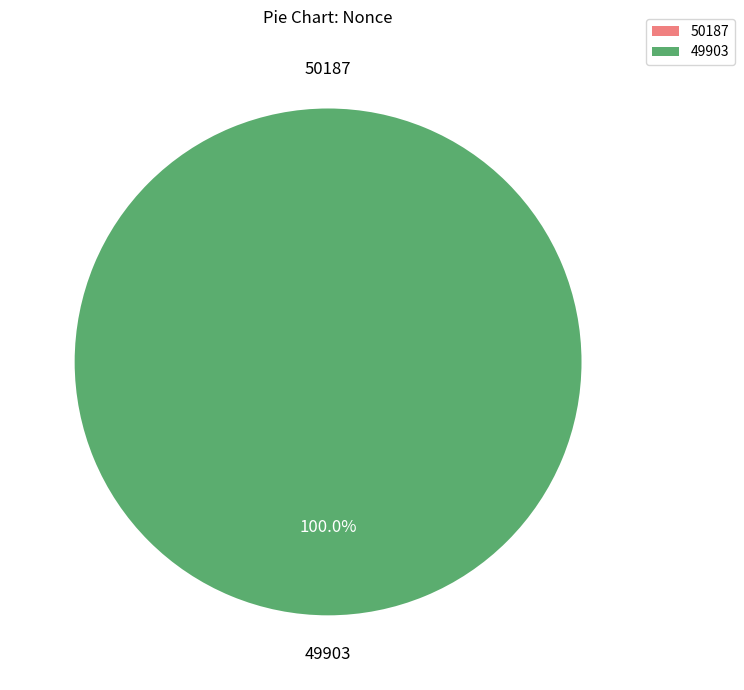

What percentage is the 49903 slice, to the nearest percent?

100%